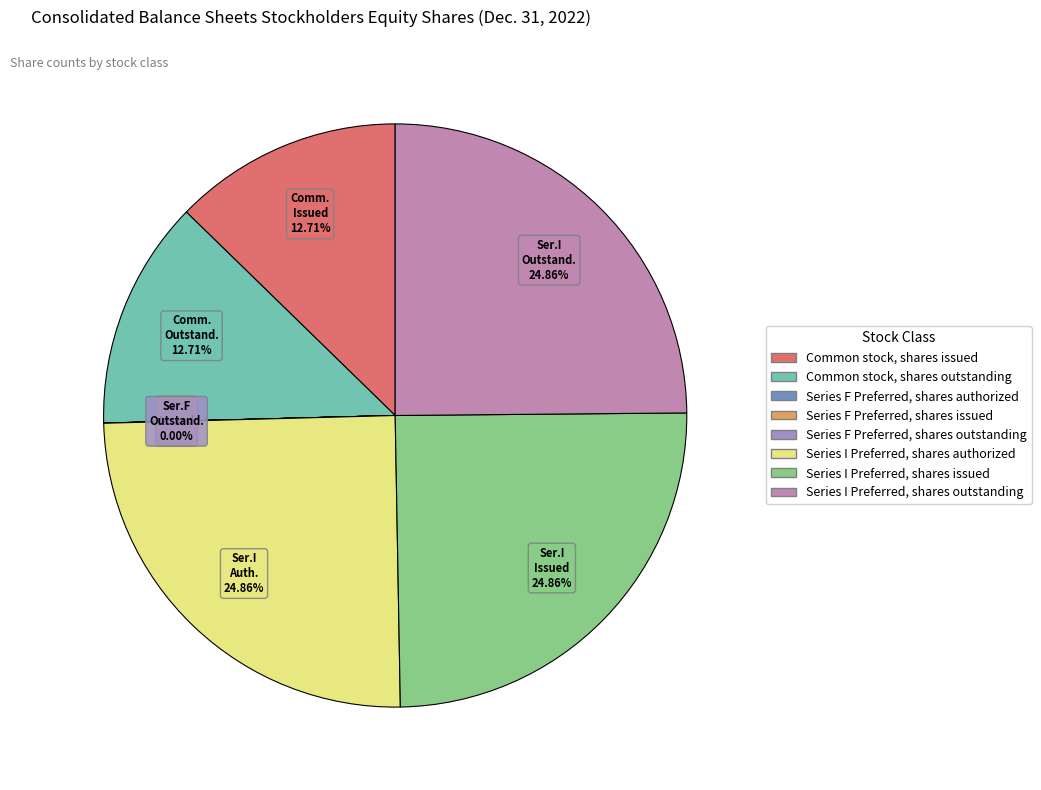

Does Series I Preferred, shares authorized represent more than half of the total?

No